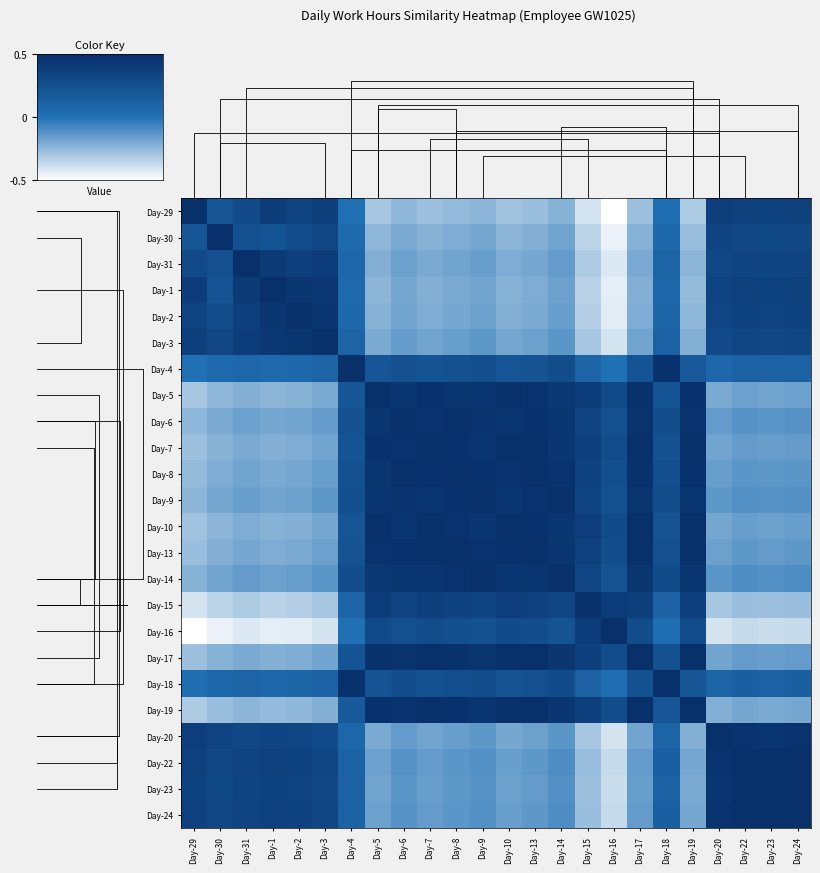

Reading left to right, what are all the values shown in this chart?

Day-29: Day-29=0.5	Day-30=0.2	Day-31=0.3	Day-1=0.4	Day-2=0.3	Day-3=0.4	Day-4=0.0	Day-5=-0.3	Day-6=-0.2	Day-7=-0.3	Day-8=-0.3	Day-9=-0.2	Day-10=-0.3	Day-13=-0.3	Day-14=-0.2	Day-15=-0.4	Day-16=-0.5	Day-17=-0.3	Day-18=0.0	Day-19=-0.3	Day-20=0.4	Day-22=0.4	Day-23=0.4	Day-24=0.4
Day-30: Day-29=0.2	Day-30=0.5	Day-31=0.2	Day-1=0.2	Day-2=0.3	Day-3=0.3	Day-4=0.0	Day-5=-0.2	Day-6=-0.2	Day-7=-0.2	Day-8=-0.2	Day-9=-0.2	Day-10=-0.2	Day-13=-0.2	Day-14=-0.2	Day-15=-0.3	Day-16=-0.4	Day-17=-0.2	Day-18=0.1	Day-19=-0.3	Day-20=0.3	Day-22=0.3	Day-23=0.3	Day-24=0.3
Day-31: Day-29=0.3	Day-30=0.2	Day-31=0.5	Day-1=0.4	Day-2=0.4	Day-3=0.4	Day-4=0.1	Day-5=-0.2	Day-6=-0.2	Day-7=-0.2	Day-8=-0.2	Day-9=-0.2	Day-10=-0.2	Day-13=-0.2	Day-14=-0.2	Day-15=-0.3	Day-16=-0.4	Day-17=-0.2	Day-18=0.1	Day-19=-0.2	Day-20=0.3	Day-22=0.3	Day-23=0.3	Day-24=0.3
Day-1: Day-29=0.4	Day-30=0.2	Day-31=0.4	Day-1=0.5	Day-2=0.5	Day-3=0.4	Day-4=0.1	Day-5=-0.2	Day-6=-0.2	Day-7=-0.2	Day-8=-0.2	Day-9=-0.2	Day-10=-0.2	Day-13=-0.2	Day-14=-0.2	Day-15=-0.3	Day-16=-0.4	Day-17=-0.2	Day-18=0.1	Day-19=-0.3	Day-20=0.3	Day-22=0.4	Day-23=0.4	Day-24=0.4
Day-2: Day-29=0.3	Day-30=0.3	Day-31=0.4	Day-1=0.5	Day-2=0.5	Day-3=0.5	Day-4=0.1	Day-5=-0.2	Day-6=-0.2	Day-7=-0.2	Day-8=-0.2	Day-9=-0.2	Day-10=-0.2	Day-13=-0.2	Day-14=-0.2	Day-15=-0.3	Day-16=-0.4	Day-17=-0.2	Day-18=0.1	Day-19=-0.2	Day-20=0.3	Day-22=0.4	Day-23=0.3	Day-24=0.4
Day-3: Day-29=0.4	Day-30=0.3	Day-31=0.4	Day-1=0.4	Day-2=0.5	Day-3=0.5	Day-4=0.1	Day-5=-0.2	Day-6=-0.2	Day-7=-0.2	Day-8=-0.2	Day-9=-0.1	Day-10=-0.2	Day-13=-0.2	Day-14=-0.1	Day-15=-0.3	Day-16=-0.4	Day-17=-0.2	Day-18=0.1	Day-19=-0.2	Day-20=0.3	Day-22=0.3	Day-23=0.3	Day-24=0.3
Day-4: Day-29=0.0	Day-30=0.0	Day-31=0.1	Day-1=0.1	Day-2=0.1	Day-3=0.1	Day-4=0.5	Day-5=0.2	Day-6=0.2	Day-7=0.2	Day-8=0.2	Day-9=0.3	Day-10=0.2	Day-13=0.2	Day-14=0.3	Day-15=0.1	Day-16=0.0	Day-17=0.2	Day-18=0.5	Day-19=0.2	Day-20=0.1	Day-22=0.1	Day-23=0.1	Day-24=0.1
Day-5: Day-29=-0.3	Day-30=-0.2	Day-31=-0.2	Day-1=-0.2	Day-2=-0.2	Day-3=-0.2	Day-4=0.2	Day-5=0.5	Day-6=0.5	Day-7=0.5	Day-8=0.5	Day-9=0.4	Day-10=0.5	Day-13=0.5	Day-14=0.4	Day-15=0.4	Day-16=0.3	Day-17=0.5	Day-18=0.2	Day-19=0.5	Day-20=-0.2	Day-22=-0.2	Day-23=-0.2	Day-24=-0.2
Day-6: Day-29=-0.2	Day-30=-0.2	Day-31=-0.2	Day-1=-0.2	Day-2=-0.2	Day-3=-0.2	Day-4=0.2	Day-5=0.5	Day-6=0.5	Day-7=0.5	Day-8=0.5	Day-9=0.5	Day-10=0.5	Day-13=0.5	Day-14=0.5	Day-15=0.3	Day-16=0.2	Day-17=0.5	Day-18=0.3	Day-19=0.5	Day-20=-0.2	Day-22=-0.1	Day-23=-0.1	Day-24=-0.1
Day-7: Day-29=-0.3	Day-30=-0.2	Day-31=-0.2	Day-1=-0.2	Day-2=-0.2	Day-3=-0.2	Day-4=0.2	Day-5=0.5	Day-6=0.5	Day-7=0.5	Day-8=0.5	Day-9=0.5	Day-10=0.5	Day-13=0.5	Day-14=0.5	Day-15=0.4	Day-16=0.3	Day-17=0.5	Day-18=0.2	Day-19=0.5	Day-20=-0.2	Day-22=-0.2	Day-23=-0.2	Day-24=-0.2
Day-8: Day-29=-0.3	Day-30=-0.2	Day-31=-0.2	Day-1=-0.2	Day-2=-0.2	Day-3=-0.2	Day-4=0.2	Day-5=0.5	Day-6=0.5	Day-7=0.5	Day-8=0.5	Day-9=0.5	Day-10=0.5	Day-13=0.5	Day-14=0.5	Day-15=0.4	Day-16=0.3	Day-17=0.5	Day-18=0.3	Day-19=0.5	Day-20=-0.2	Day-22=-0.1	Day-23=-0.1	Day-24=-0.1
Day-9: Day-29=-0.2	Day-30=-0.2	Day-31=-0.2	Day-1=-0.2	Day-2=-0.2	Day-3=-0.1	Day-4=0.3	Day-5=0.4	Day-6=0.5	Day-7=0.5	Day-8=0.5	Day-9=0.5	Day-10=0.5	Day-13=0.5	Day-14=0.5	Day-15=0.3	Day-16=0.2	Day-17=0.5	Day-18=0.3	Day-19=0.5	Day-20=-0.1	Day-22=-0.1	Day-23=-0.1	Day-24=-0.1
Day-10: Day-29=-0.3	Day-30=-0.2	Day-31=-0.2	Day-1=-0.2	Day-2=-0.2	Day-3=-0.2	Day-4=0.2	Day-5=0.5	Day-6=0.5	Day-7=0.5	Day-8=0.5	Day-9=0.5	Day-10=0.5	Day-13=0.5	Day-14=0.4	Day-15=0.4	Day-16=0.3	Day-17=0.5	Day-18=0.2	Day-19=0.5	Day-20=-0.2	Day-22=-0.2	Day-23=-0.2	Day-24=-0.2
Day-13: Day-29=-0.3	Day-30=-0.2	Day-31=-0.2	Day-1=-0.2	Day-2=-0.2	Day-3=-0.2	Day-4=0.2	Day-5=0.5	Day-6=0.5	Day-7=0.5	Day-8=0.5	Day-9=0.5	Day-10=0.5	Day-13=0.5	Day-14=0.5	Day-15=0.4	Day-16=0.3	Day-17=0.5	Day-18=0.2	Day-19=0.5	Day-20=-0.2	Day-22=-0.1	Day-23=-0.2	Day-24=-0.1
Day-14: Day-29=-0.2	Day-30=-0.2	Day-31=-0.2	Day-1=-0.2	Day-2=-0.2	Day-3=-0.1	Day-4=0.3	Day-5=0.4	Day-6=0.5	Day-7=0.5	Day-8=0.5	Day-9=0.5	Day-10=0.4	Day-13=0.5	Day-14=0.5	Day-15=0.3	Day-16=0.2	Day-17=0.5	Day-18=0.3	Day-19=0.5	Day-20=-0.1	Day-22=-0.1	Day-23=-0.1	Day-24=-0.1
Day-15: Day-29=-0.4	Day-30=-0.3	Day-31=-0.3	Day-1=-0.3	Day-2=-0.3	Day-3=-0.3	Day-4=0.1	Day-5=0.4	Day-6=0.3	Day-7=0.4	Day-8=0.4	Day-9=0.3	Day-10=0.4	Day-13=0.4	Day-14=0.3	Day-15=0.5	Day-16=0.4	Day-17=0.4	Day-18=0.1	Day-19=0.4	Day-20=-0.3	Day-22=-0.3	Day-23=-0.3	Day-24=-0.3
Day-16: Day-29=-0.5	Day-30=-0.4	Day-31=-0.4	Day-1=-0.4	Day-2=-0.4	Day-3=-0.4	Day-4=0.0	Day-5=0.3	Day-6=0.2	Day-7=0.3	Day-8=0.3	Day-9=0.2	Day-10=0.3	Day-13=0.3	Day-14=0.2	Day-15=0.4	Day-16=0.5	Day-17=0.3	Day-18=0.0	Day-19=0.3	Day-20=-0.4	Day-22=-0.4	Day-23=-0.4	Day-24=-0.4
Day-17: Day-29=-0.3	Day-30=-0.2	Day-31=-0.2	Day-1=-0.2	Day-2=-0.2	Day-3=-0.2	Day-4=0.2	Day-5=0.5	Day-6=0.5	Day-7=0.5	Day-8=0.5	Day-9=0.5	Day-10=0.5	Day-13=0.5	Day-14=0.5	Day-15=0.4	Day-16=0.3	Day-17=0.5	Day-18=0.2	Day-19=0.5	Day-20=-0.2	Day-22=-0.2	Day-23=-0.2	Day-24=-0.2
Day-18: Day-29=0.0	Day-30=0.1	Day-31=0.1	Day-1=0.1	Day-2=0.1	Day-3=0.1	Day-4=0.5	Day-5=0.2	Day-6=0.3	Day-7=0.2	Day-8=0.3	Day-9=0.3	Day-10=0.2	Day-13=0.2	Day-14=0.3	Day-15=0.1	Day-16=0.0	Day-17=0.2	Day-18=0.5	Day-19=0.2	Day-20=0.1	Day-22=0.1	Day-23=0.1	Day-24=0.1
Day-19: Day-29=-0.3	Day-30=-0.3	Day-31=-0.2	Day-1=-0.3	Day-2=-0.2	Day-3=-0.2	Day-4=0.2	Day-5=0.5	Day-6=0.5	Day-7=0.5	Day-8=0.5	Day-9=0.5	Day-10=0.5	Day-13=0.5	Day-14=0.5	Day-15=0.4	Day-16=0.3	Day-17=0.5	Day-18=0.2	Day-19=0.5	Day-20=-0.2	Day-22=-0.2	Day-23=-0.2	Day-24=-0.2
Day-20: Day-29=0.4	Day-30=0.3	Day-31=0.3	Day-1=0.3	Day-2=0.3	Day-3=0.3	Day-4=0.1	Day-5=-0.2	Day-6=-0.2	Day-7=-0.2	Day-8=-0.2	Day-9=-0.1	Day-10=-0.2	Day-13=-0.2	Day-14=-0.1	Day-15=-0.3	Day-16=-0.4	Day-17=-0.2	Day-18=0.1	Day-19=-0.2	Day-20=0.5	Day-22=0.5	Day-23=0.5	Day-24=0.5
Day-22: Day-29=0.4	Day-30=0.3	Day-31=0.3	Day-1=0.4	Day-2=0.4	Day-3=0.3	Day-4=0.1	Day-5=-0.2	Day-6=-0.1	Day-7=-0.2	Day-8=-0.1	Day-9=-0.1	Day-10=-0.2	Day-13=-0.1	Day-14=-0.1	Day-15=-0.3	Day-16=-0.4	Day-17=-0.2	Day-18=0.1	Day-19=-0.2	Day-20=0.5	Day-22=0.5	Day-23=0.5	Day-24=0.5
Day-23: Day-29=0.4	Day-30=0.3	Day-31=0.3	Day-1=0.4	Day-2=0.3	Day-3=0.3	Day-4=0.1	Day-5=-0.2	Day-6=-0.1	Day-7=-0.2	Day-8=-0.1	Day-9=-0.1	Day-10=-0.2	Day-13=-0.2	Day-14=-0.1	Day-15=-0.3	Day-16=-0.4	Day-17=-0.2	Day-18=0.1	Day-19=-0.2	Day-20=0.5	Day-22=0.5	Day-23=0.5	Day-24=0.5
Day-24: Day-29=0.4	Day-30=0.3	Day-31=0.3	Day-1=0.4	Day-2=0.4	Day-3=0.3	Day-4=0.1	Day-5=-0.2	Day-6=-0.1	Day-7=-0.2	Day-8=-0.1	Day-9=-0.1	Day-10=-0.2	Day-13=-0.1	Day-14=-0.1	Day-15=-0.3	Day-16=-0.4	Day-17=-0.2	Day-18=0.1	Day-19=-0.2	Day-20=0.5	Day-22=0.5	Day-23=0.5	Day-24=0.5